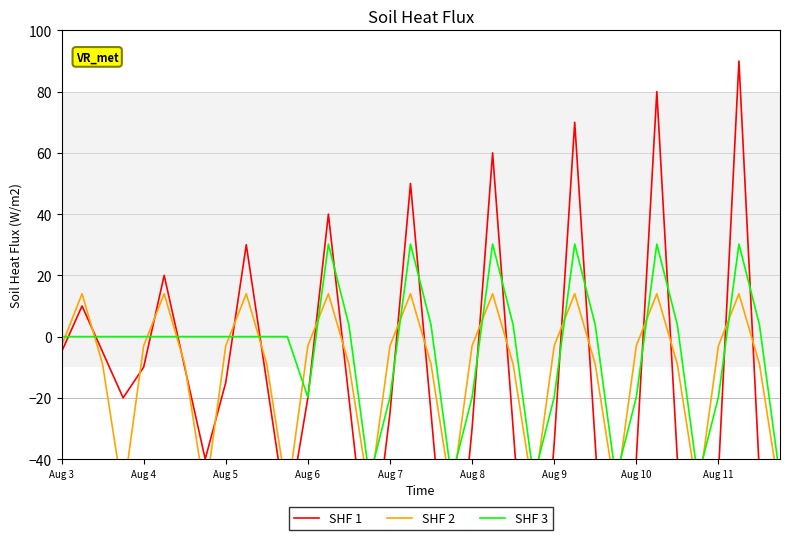

How many values in SHF 3 are below zero?

12